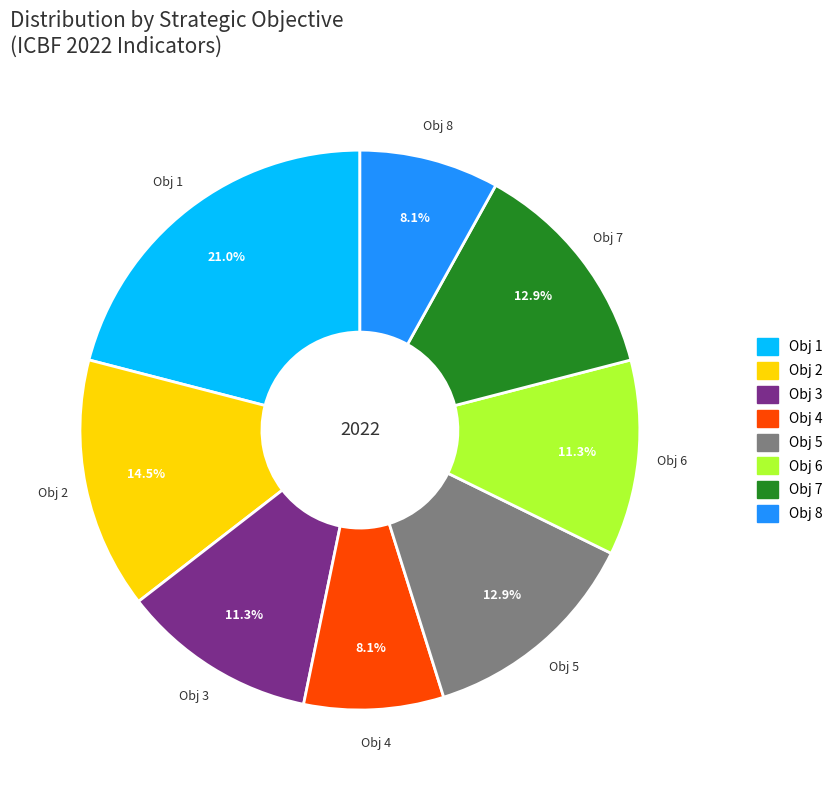

To the nearest percent, what is the difference between the largest and smallest slice percentages?

13%